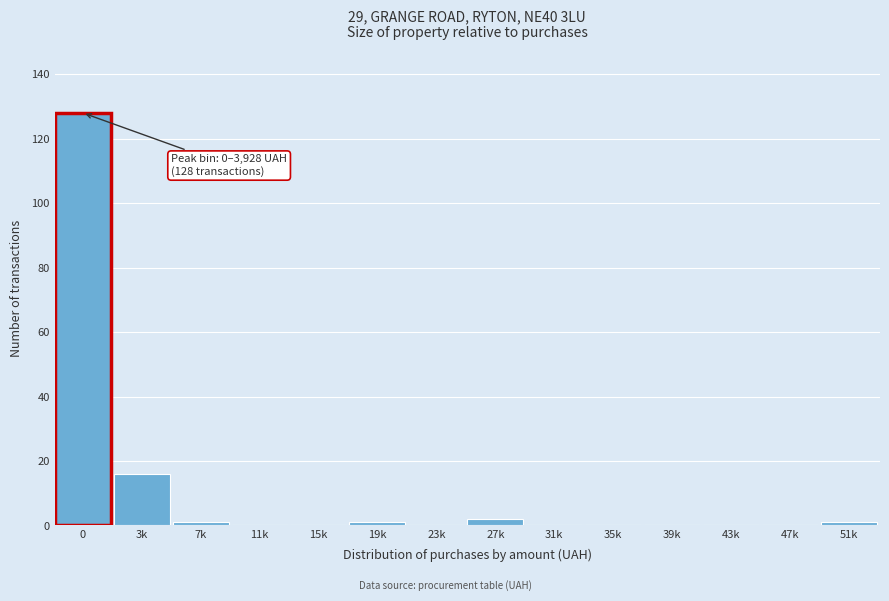

Reading left to right, extract all data points from this chart.

0=128	3k=16	7k=1	11k=0	15k=0	19k=1	23k=0	27k=2	31k=0	35k=0	39k=0	43k=0	47k=0	51k=1